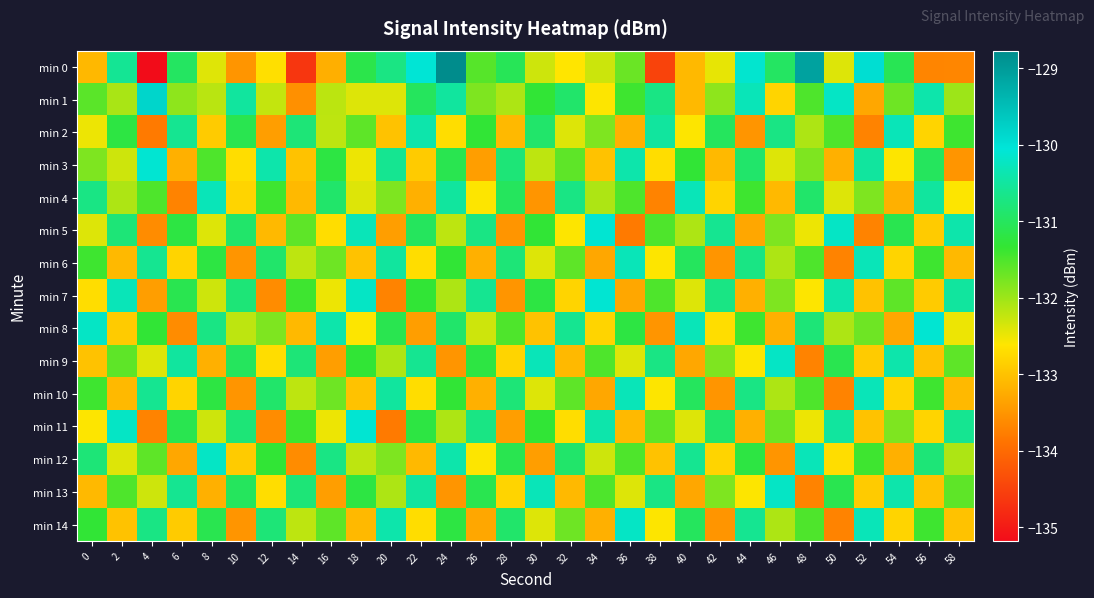

At which category does the chart reach its minimum across all series?

4